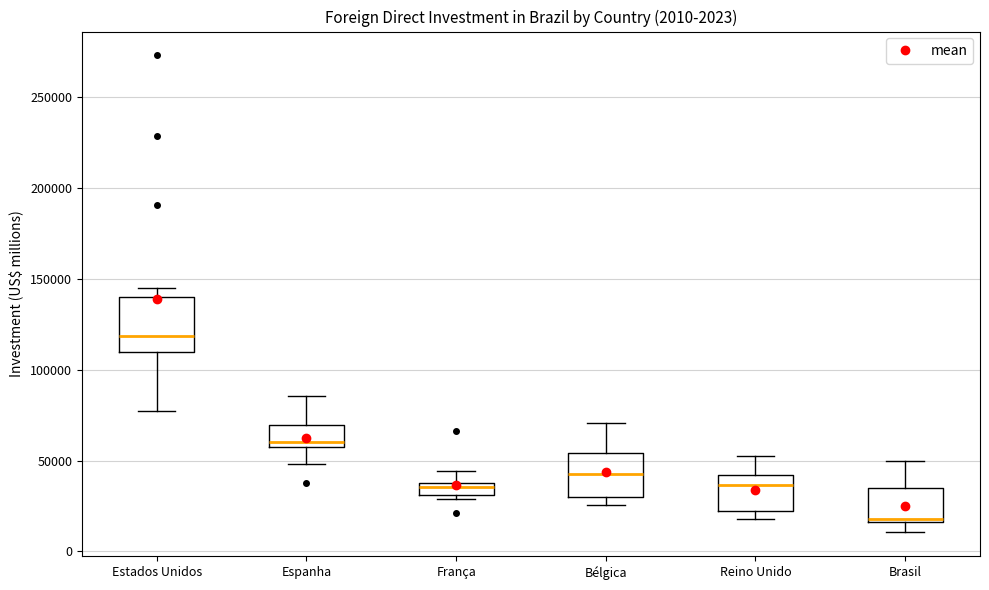

Which box's median line is the highest?

Estados Unidos